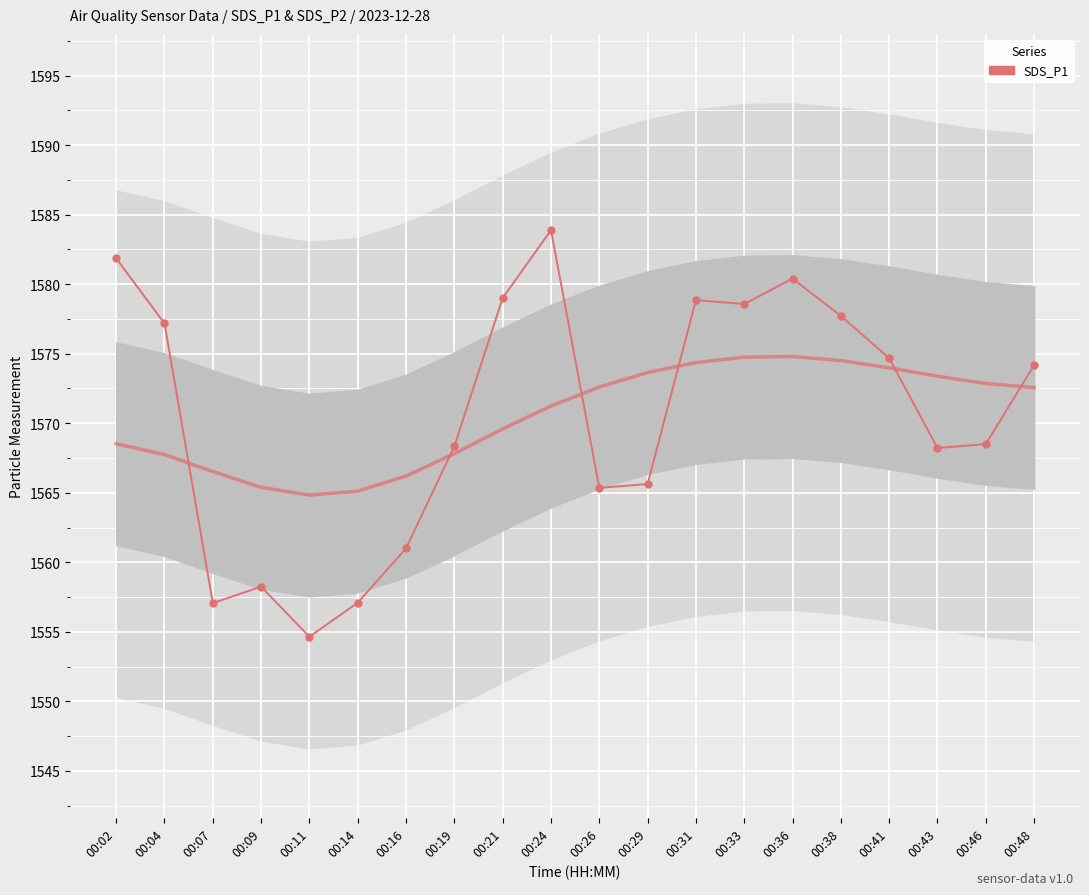

True or false: the data has more than 2 interior local peaks.

True